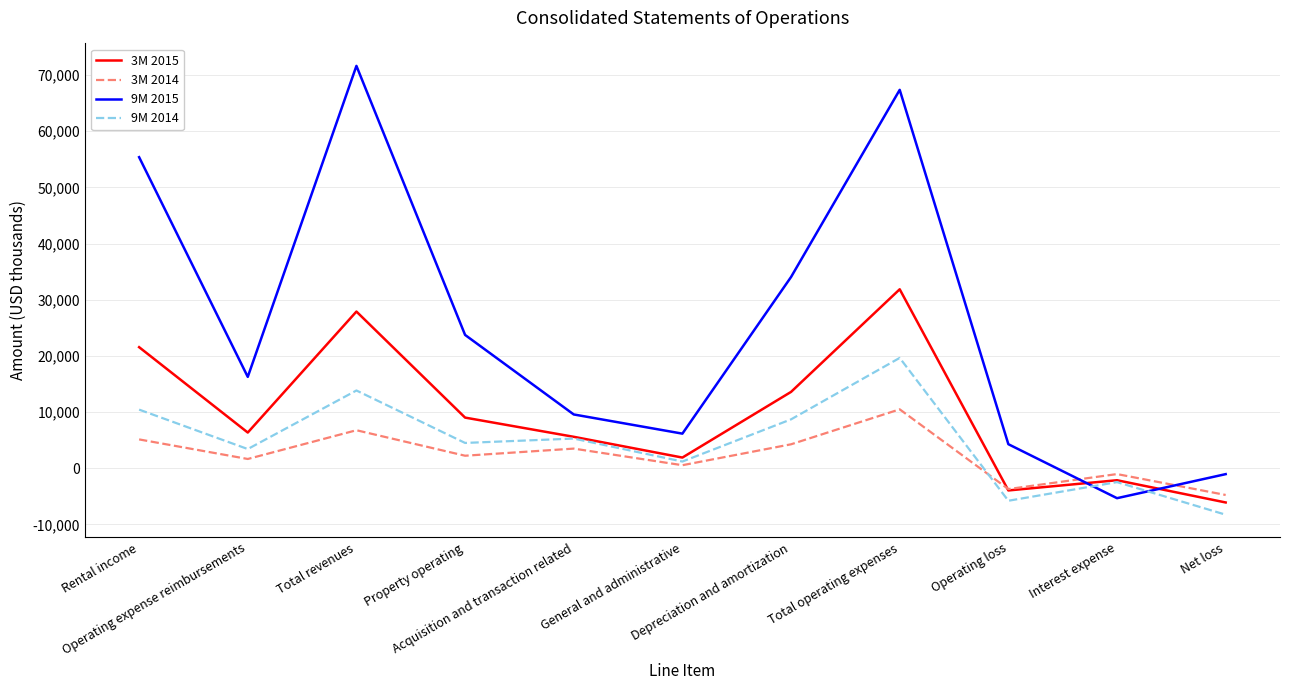

True or false: 3M 2014 has a value of 3483 at Acquisition and transaction related.

True